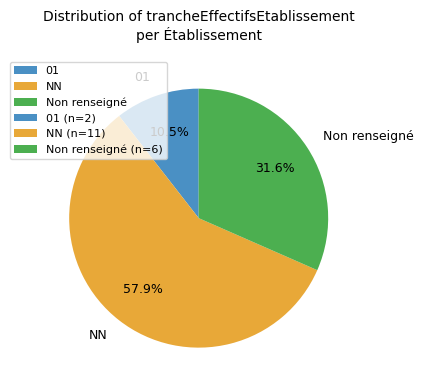

Is NN the majority of the pie?

Yes